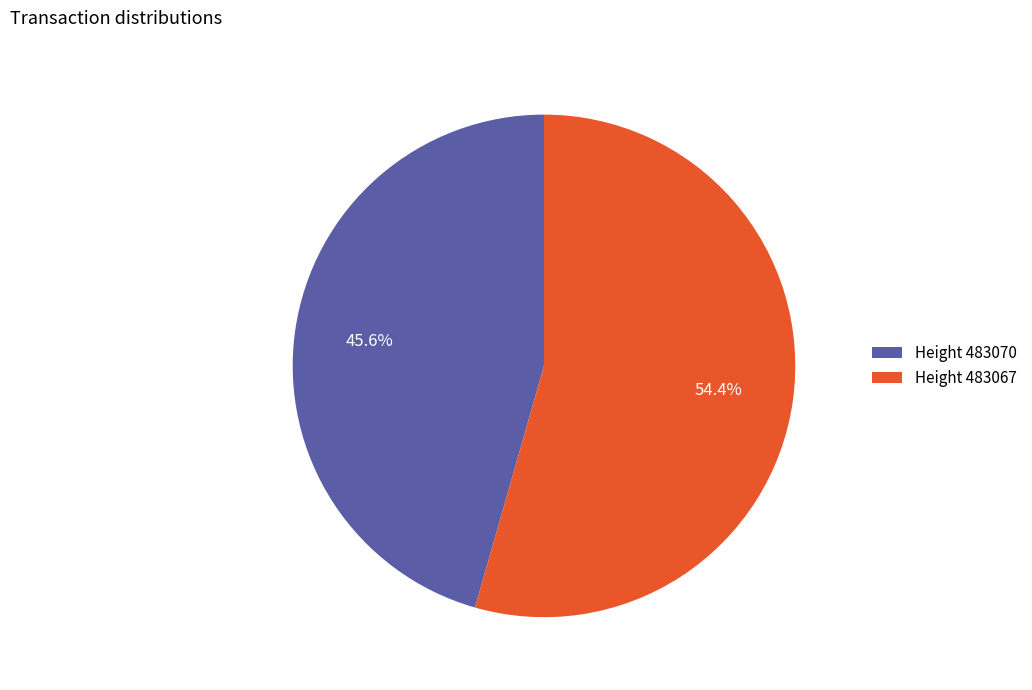

Does any single category account for the majority?

Yes